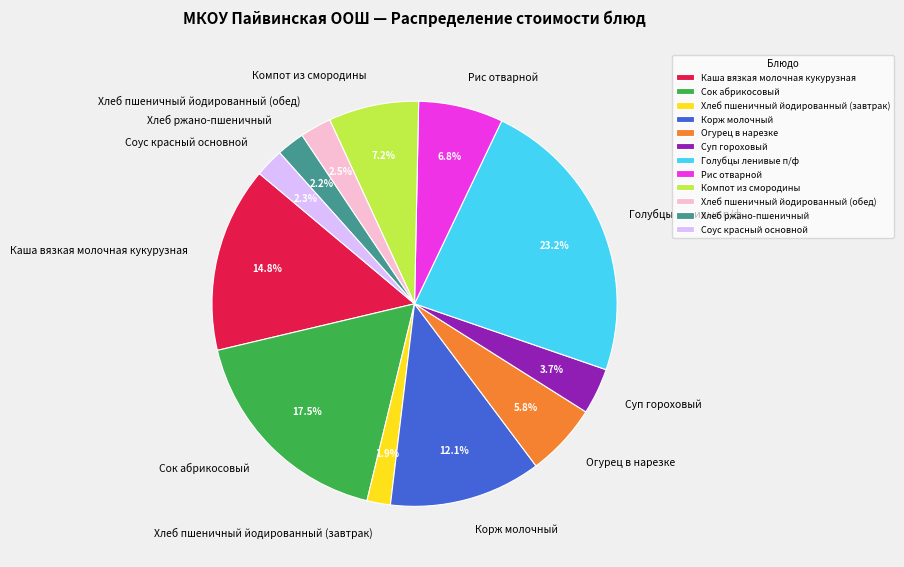

To the nearest percent, what is the average slice percentage?

8%